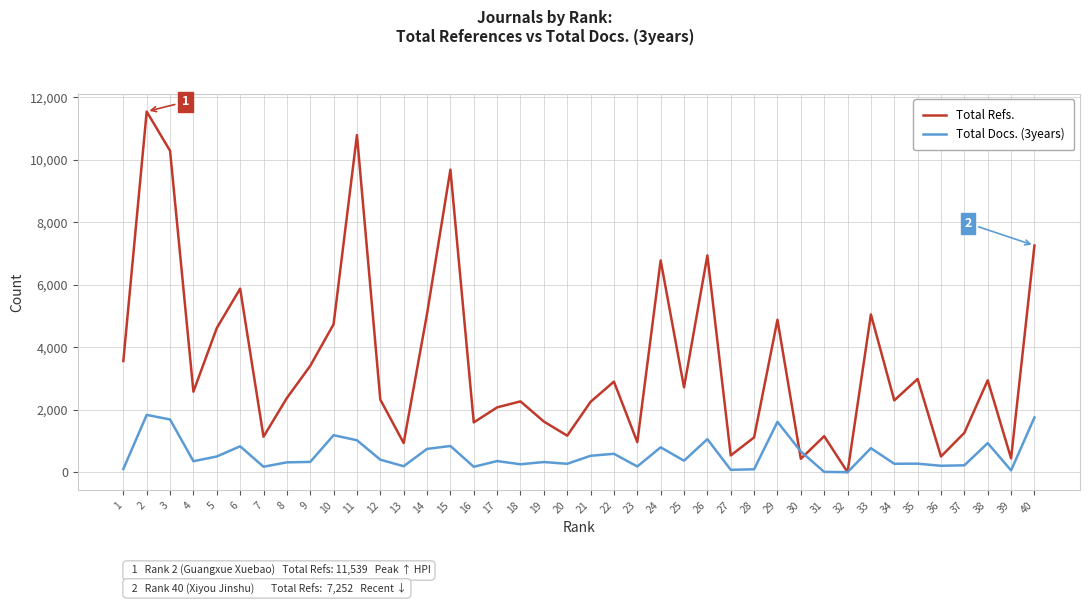

Is the value of Total Refs. at 17 greater than the value of Total Docs. (3years) at 8?

Yes